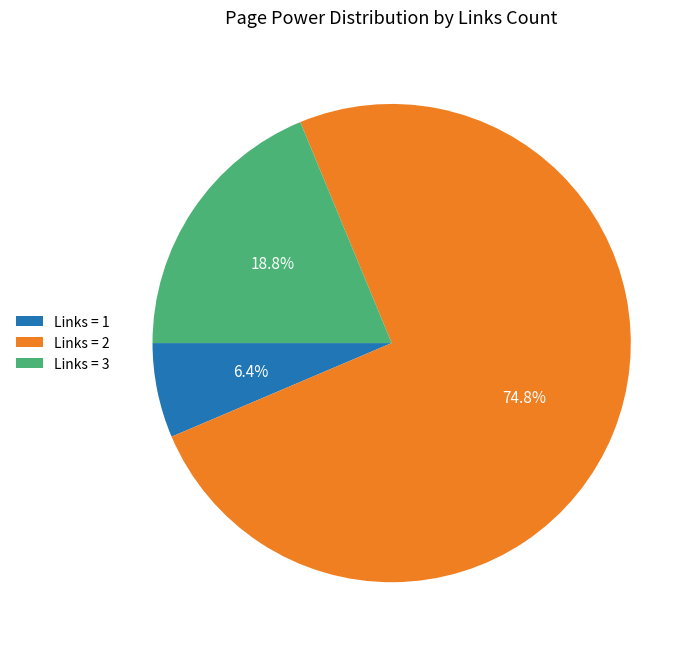

Is there any slice that represents more than half of the pie?

Yes